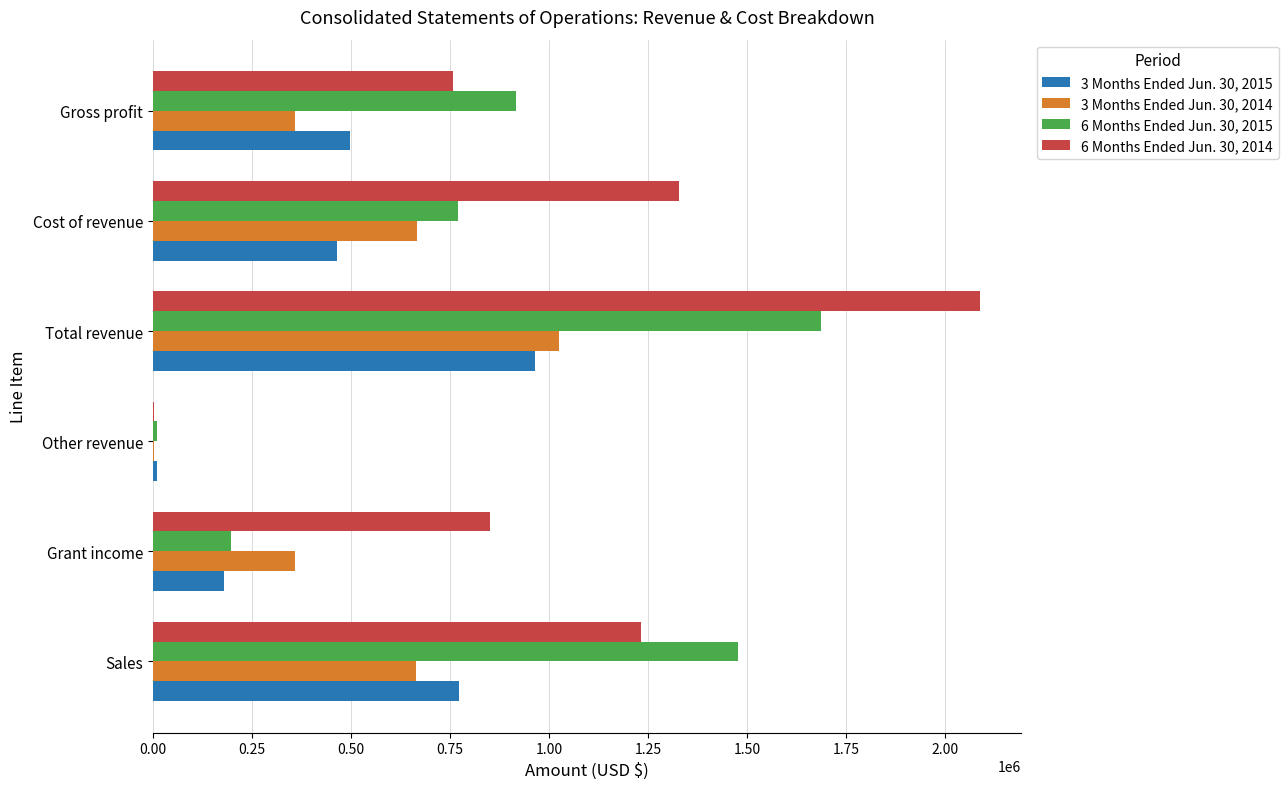

Which series has the largest total across all categories?

6 Months Ended Jun. 30, 2014